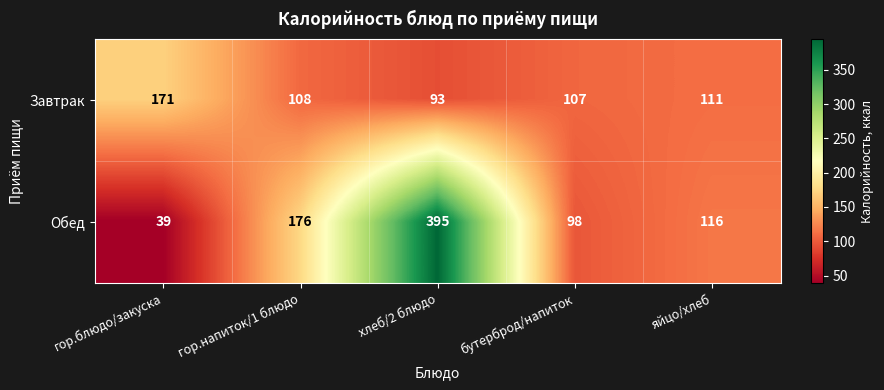

List the series in order of their peak value, highest first.

Обед, Завтрак